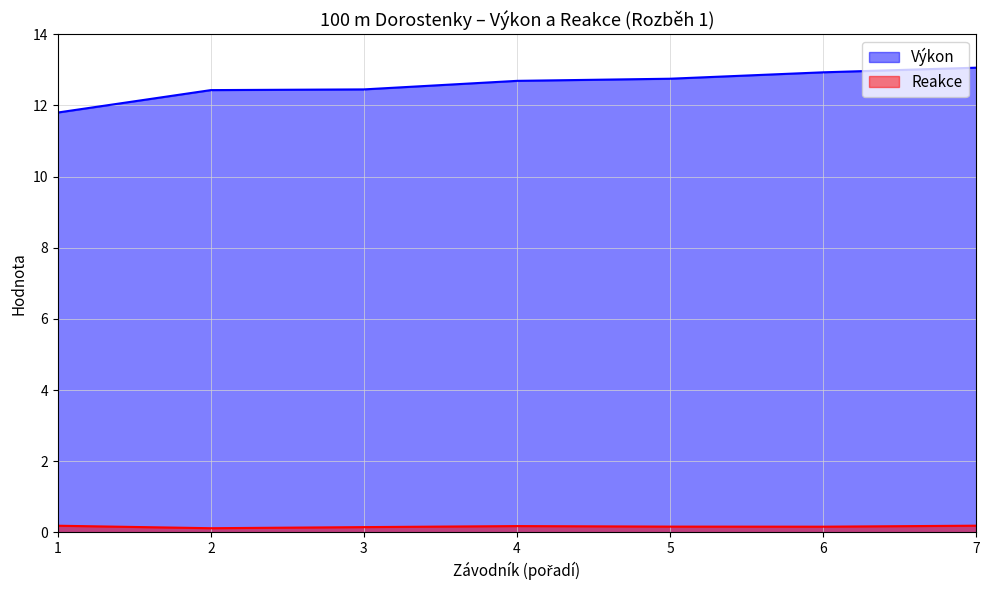

What is the sum of the Reakce values at 3 and 5?

0.3